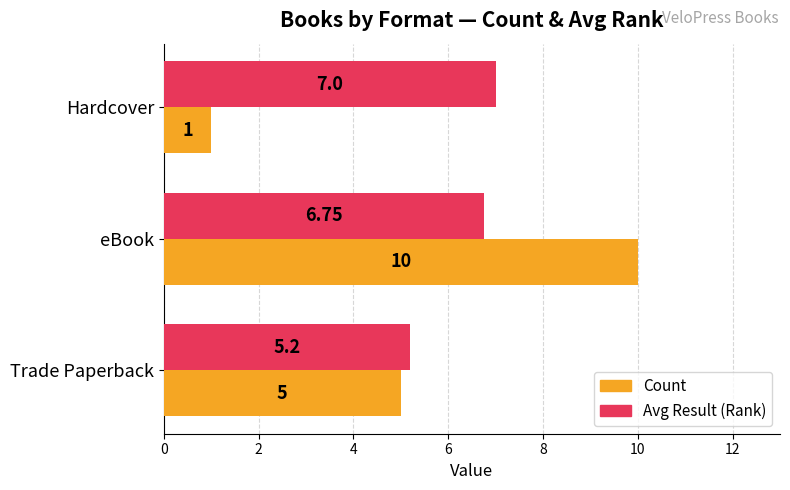

At which category is the sum across all series the highest?

eBook